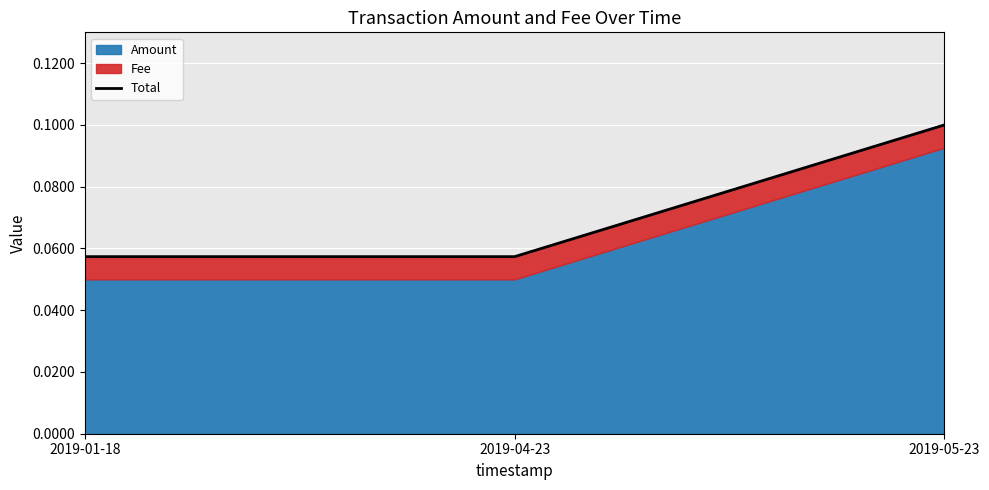

Which has a higher value, 2019-01-18 or 2019-05-23?

2019-05-23